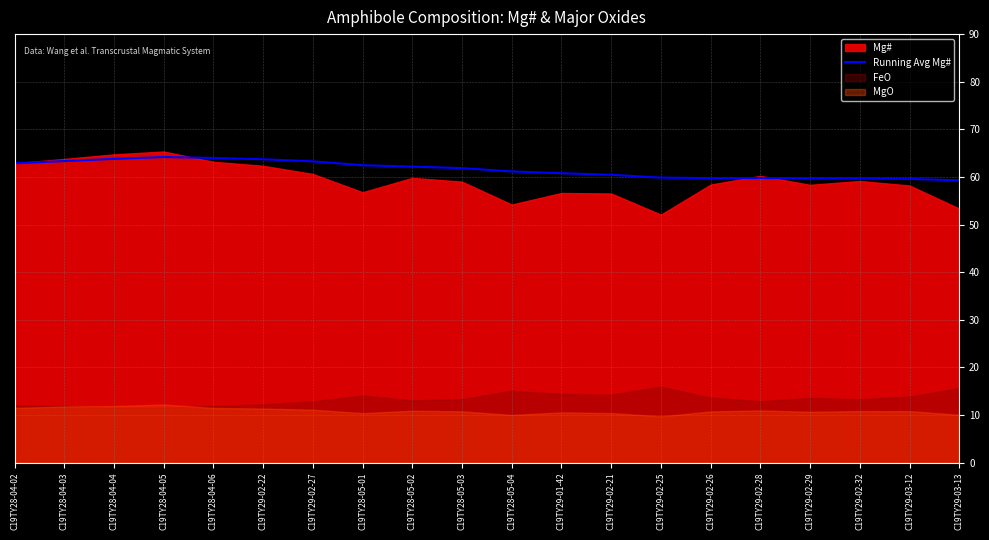

The value of Running Avg Mg# at C19TY28-04-06 is 103.5. True or false?

False